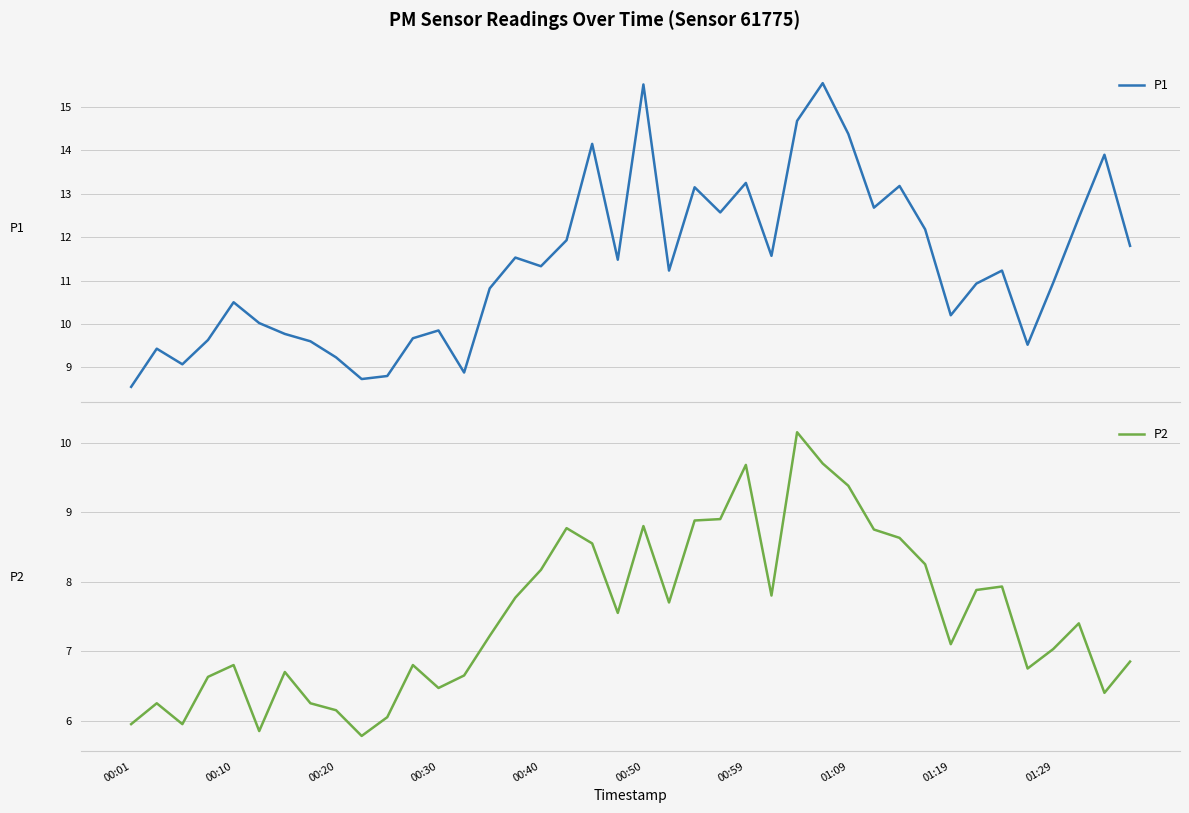

What is the approximate value of P2 at 13?

6.7